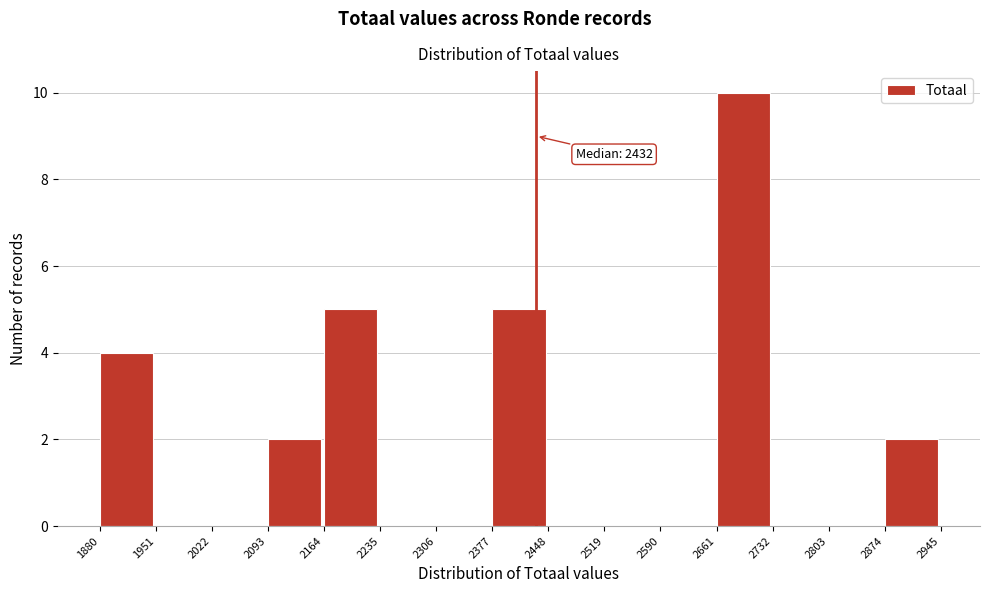

Over which range of the x-axis is the bar tallest?

2661 to 2732